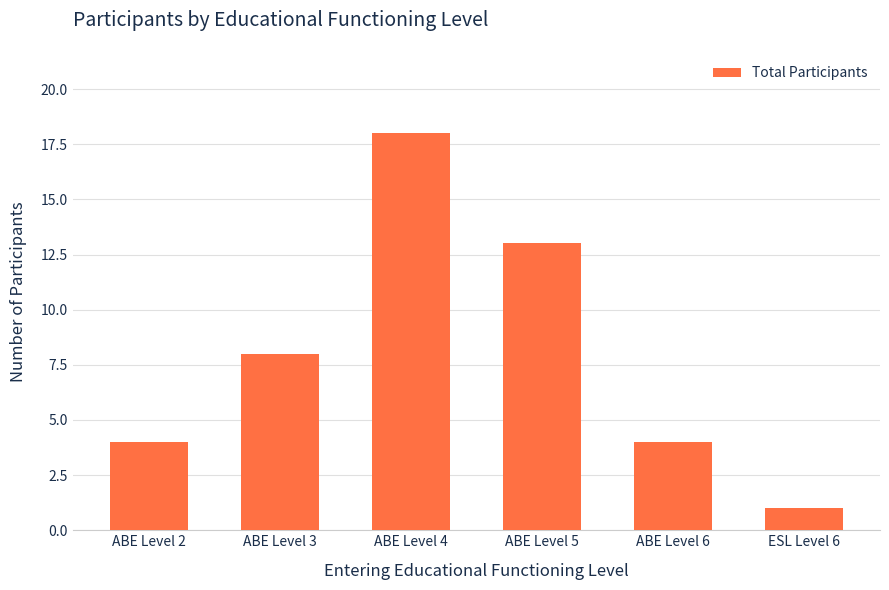

How many values are between 4 and 13?

4